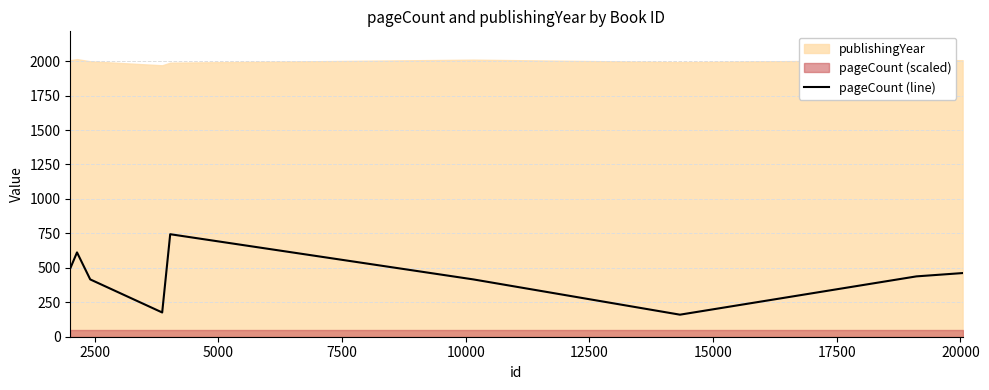

Does the chart display data point markers on the line(s)?

No